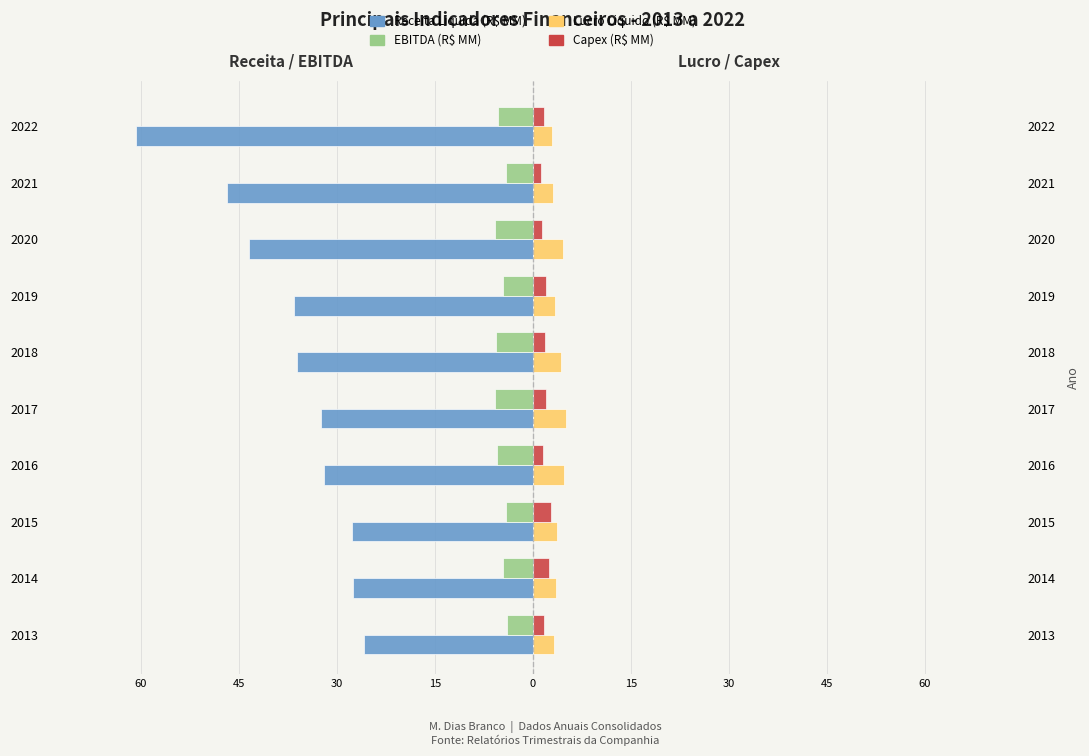

The value of Lucro Liquido (R$ MM) at 2014 is 0.9. True or false?

False